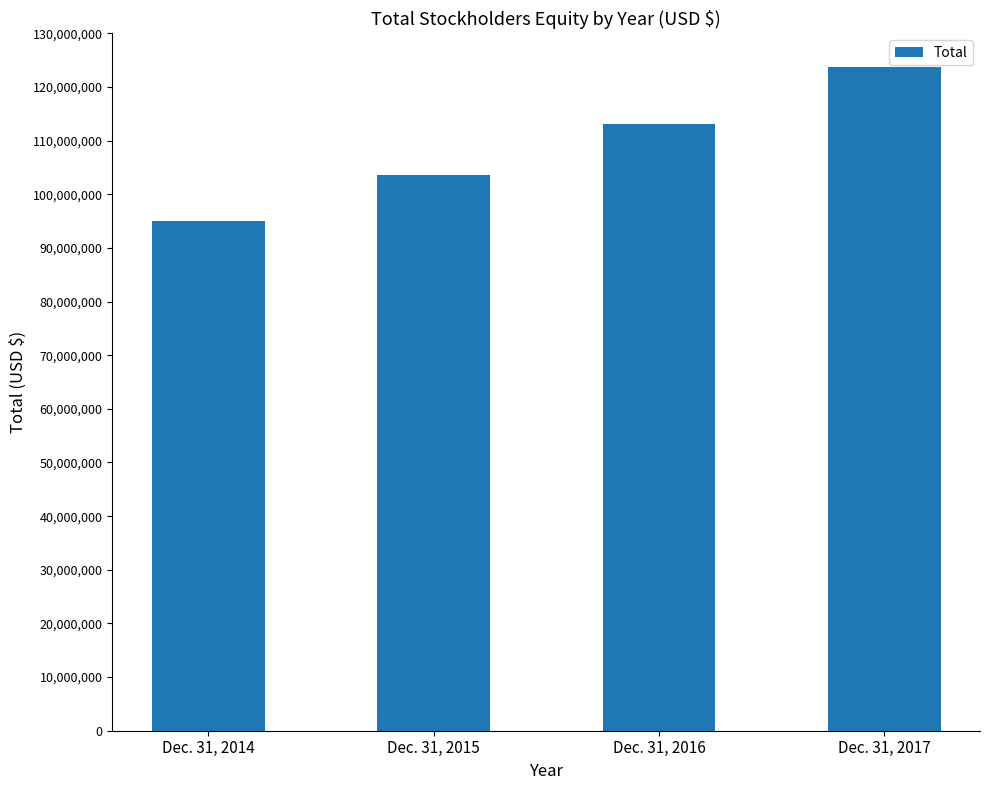

Approximately how many times larger is the value at Dec. 31, 2015 compared to Dec. 31, 2017?

0.8